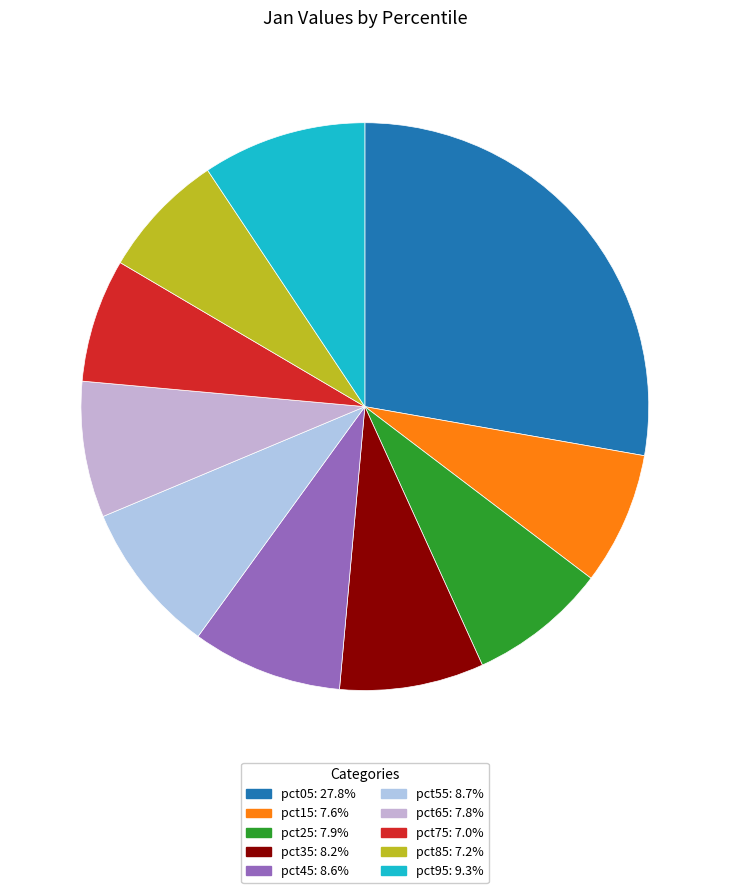

True or false: pct25 accounts for 1% of the total.

False